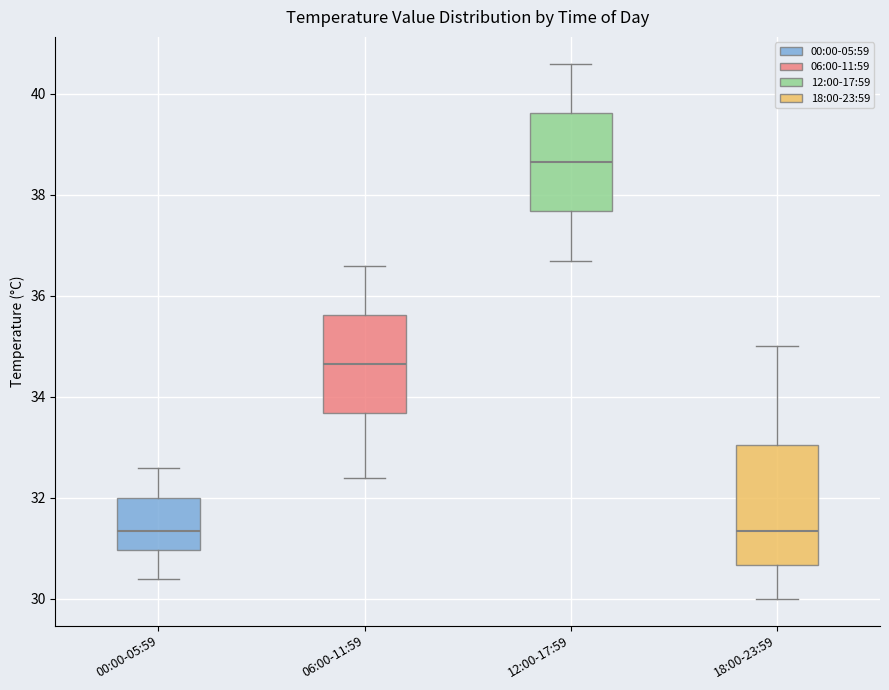

Reading left to right, transcribe this box plot: for each box, give where its median line is, the range the box spans, and where its two whiskers end, as read against the y-axis. The values are not printed on the chart, so give them approximately, as read against the axis.

00:00-05:59: median 31.4, box 31.0 to 32.0, whiskers 30.4 to 32.6
06:00-11:59: median 34.6, box 33.6 to 35.6, whiskers 32.4 to 36.6
12:00-17:59: median 38.6, box 37.6 to 39.6, whiskers 36.8 to 40.6
18:00-23:59: median 31.4, box 30.6 to 33.0, whiskers 30.0 to 35.0